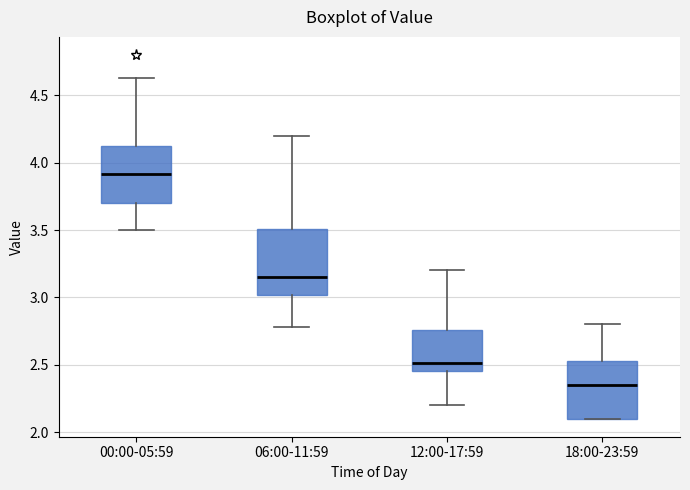

Reading left to right, read every box against the y-axis: the position of its median line, the range the box covers, and the ends of its whiskers. The values are not printed on the chart, so give them approximately, as read against the axis.

00:00-05:59: median 3.90, box 3.70 to 4.15, whiskers 3.50 to 4.65
06:00-11:59: median 3.15, box 3.00 to 3.50, whiskers 2.80 to 4.20
12:00-17:59: median 2.50, box 2.45 to 2.75, whiskers 2.20 to 3.20
18:00-23:59: median 2.35, box 2.10 to 2.55, whiskers 2.10 to 2.80